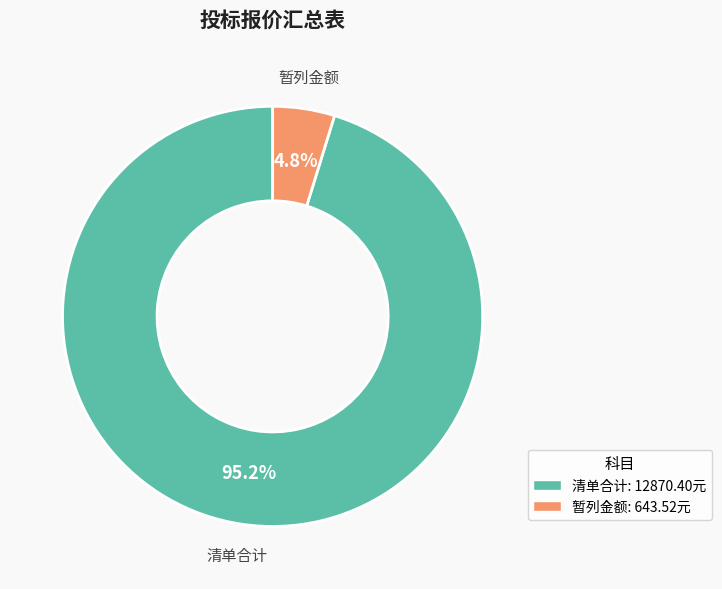

Is there any slice that represents more than half of the pie?

Yes